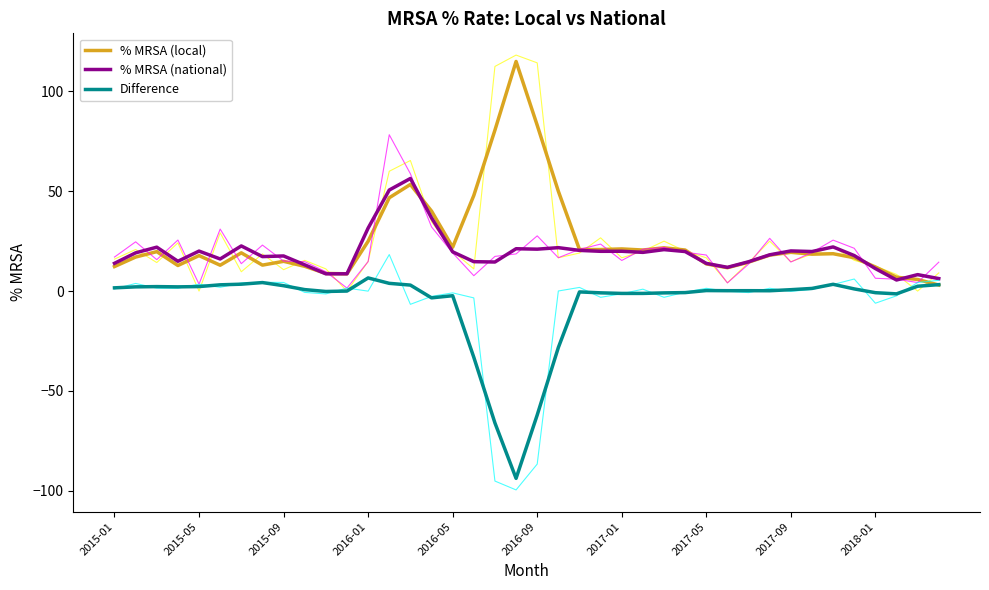

True or false: % MRSA (local) and Difference cross at least once.

True